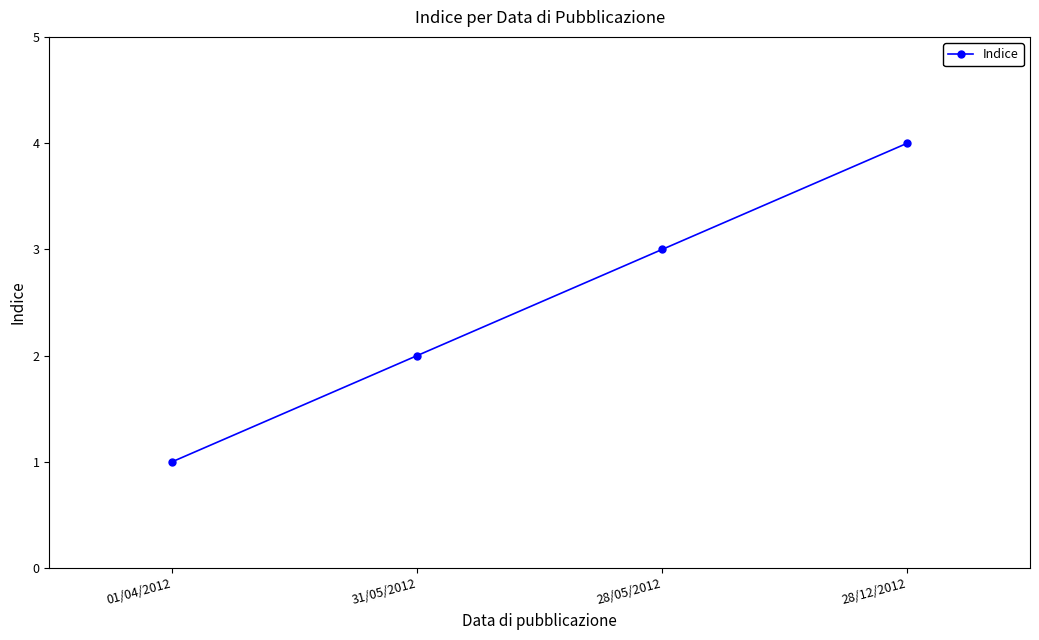

Is it true that the value at 28/12/2012 is 6?

False